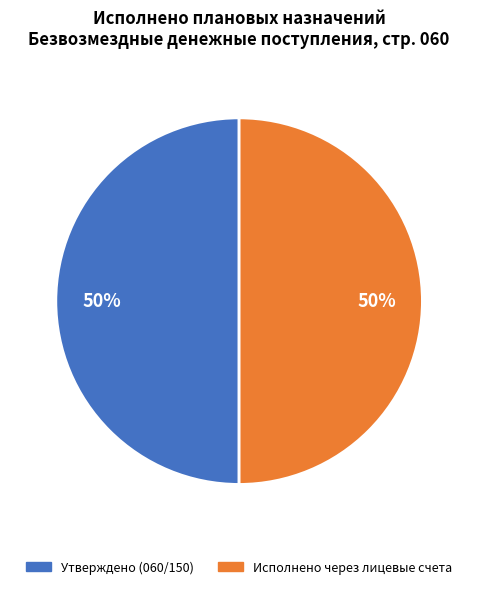

To the nearest percent, what is the average slice percentage?

50%